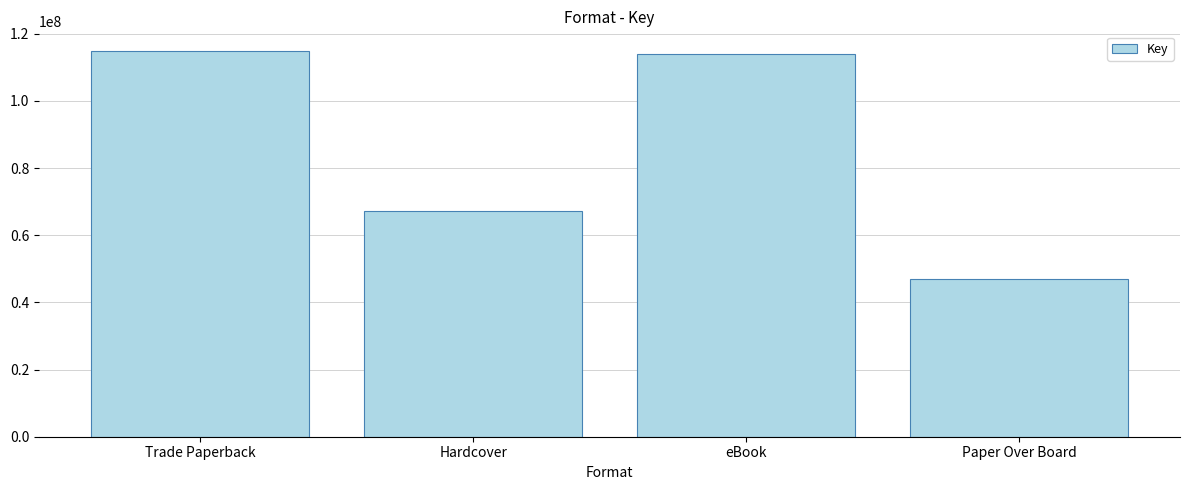

What is the change in value from Trade Paperback to Hardcover?

-47852101